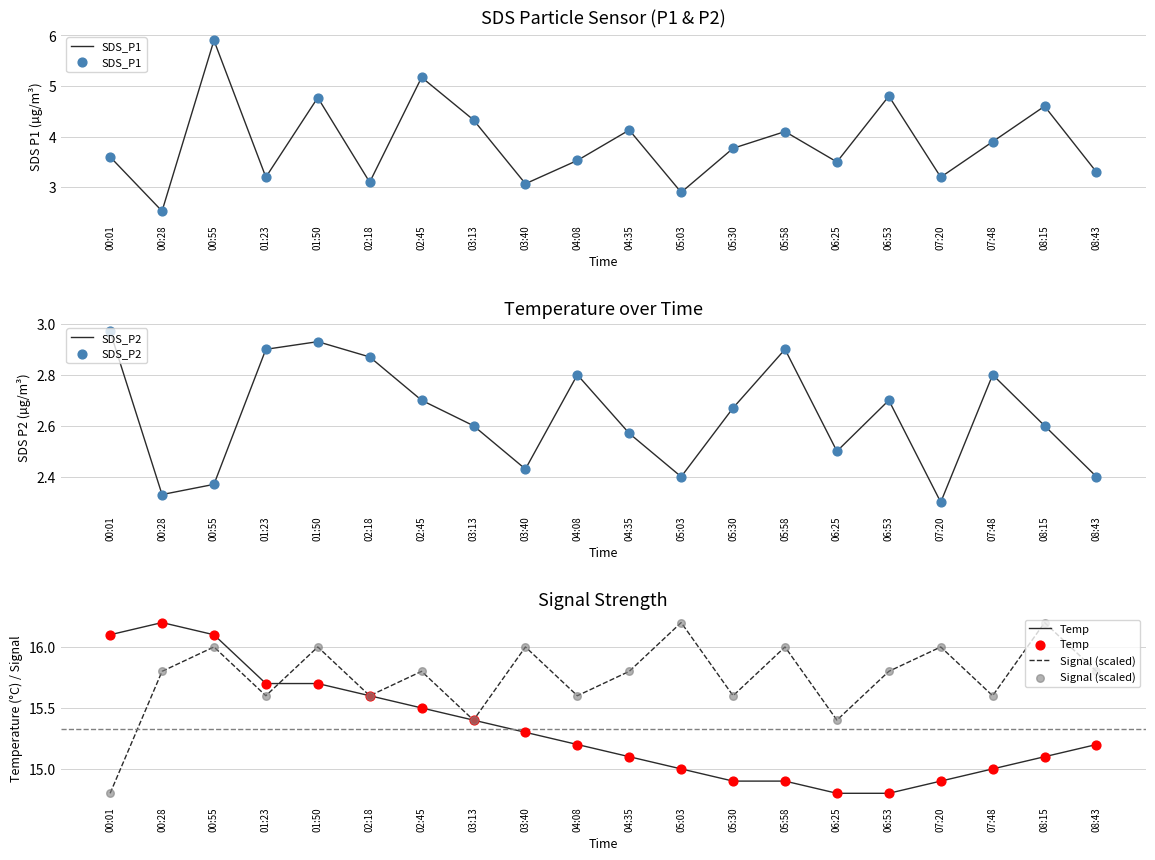

At which category is the sum across all series the highest?

00:55